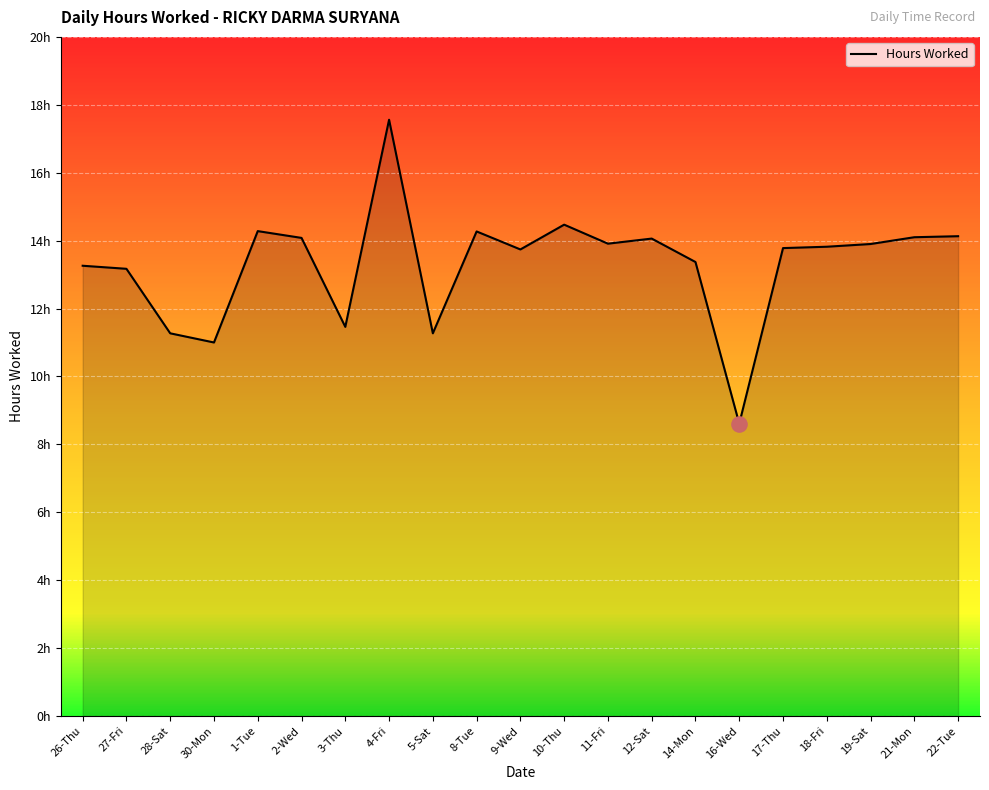

What is the ratio of the value at 10-Thu to the value at 27-Fri?

1.1